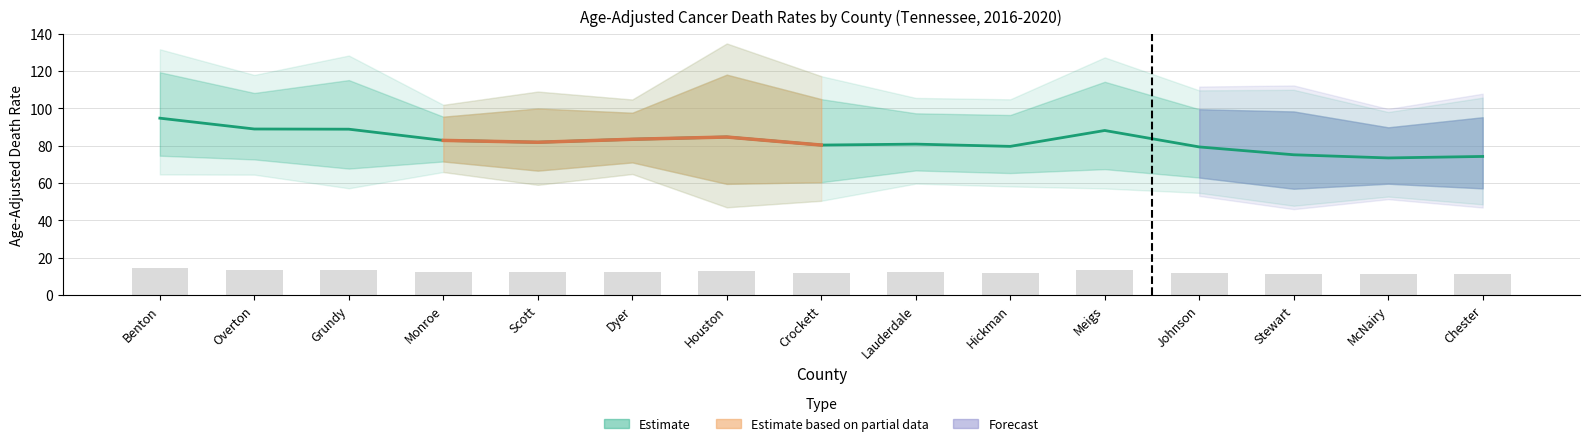

What is the ratio of the value at Houston to the value at Stewart?

1.1